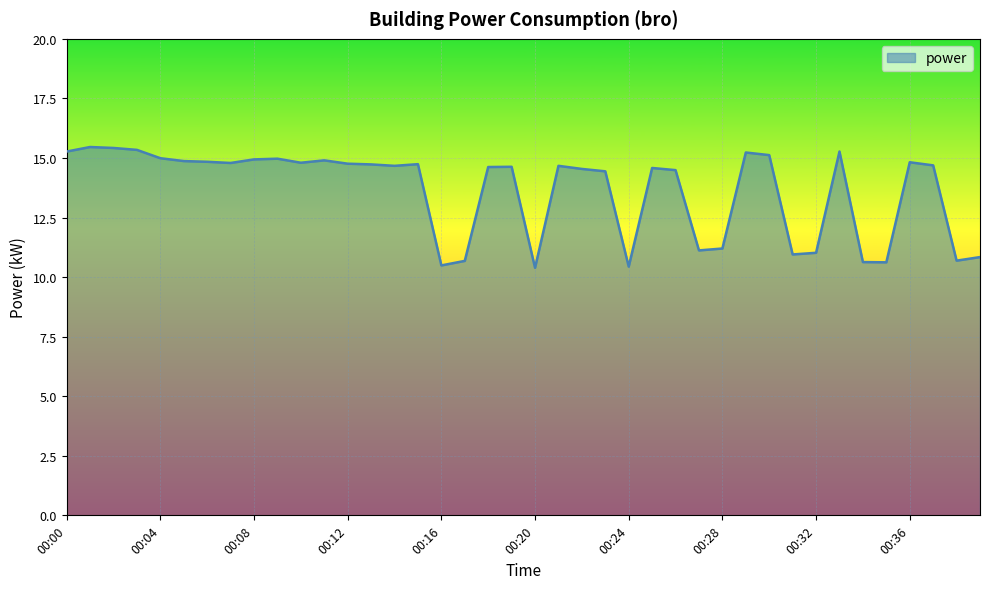

What is the difference between the maximum and minimum values?

5.1